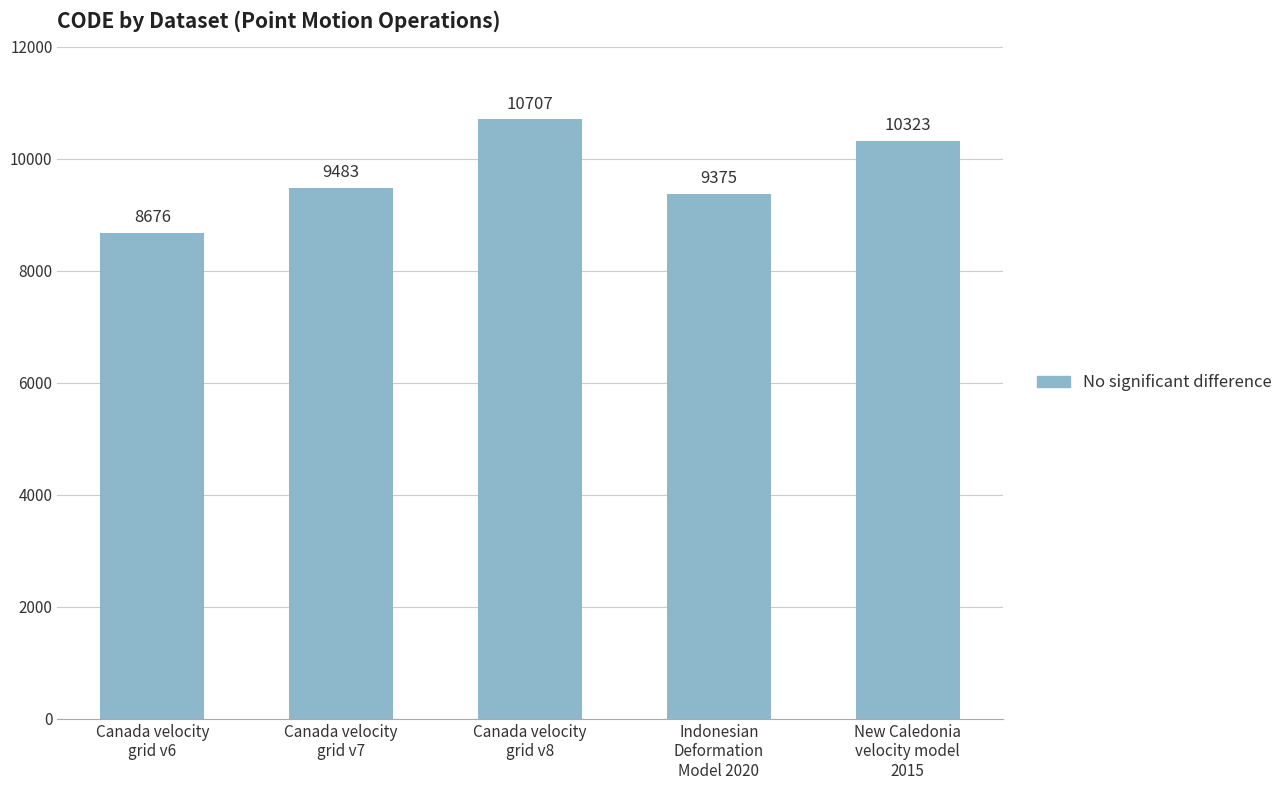

Which label corresponds to the largest value in the chart?

Canada velocity
grid v8